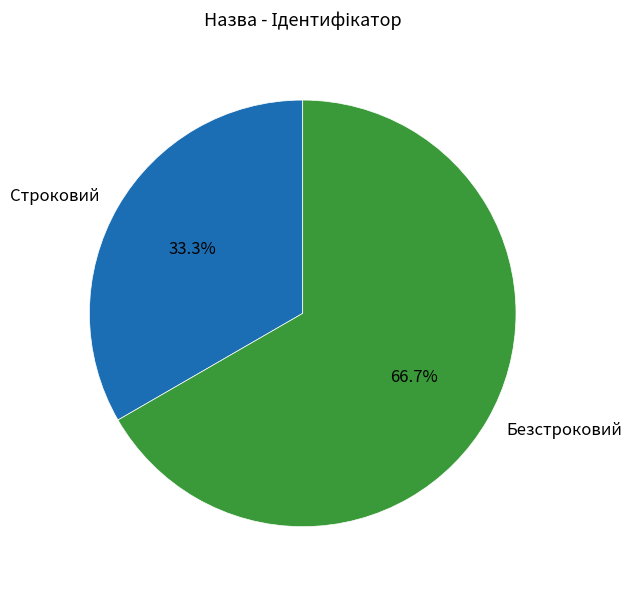

Rank the categories by value from highest to lowest.

Безстроковий, Строковий